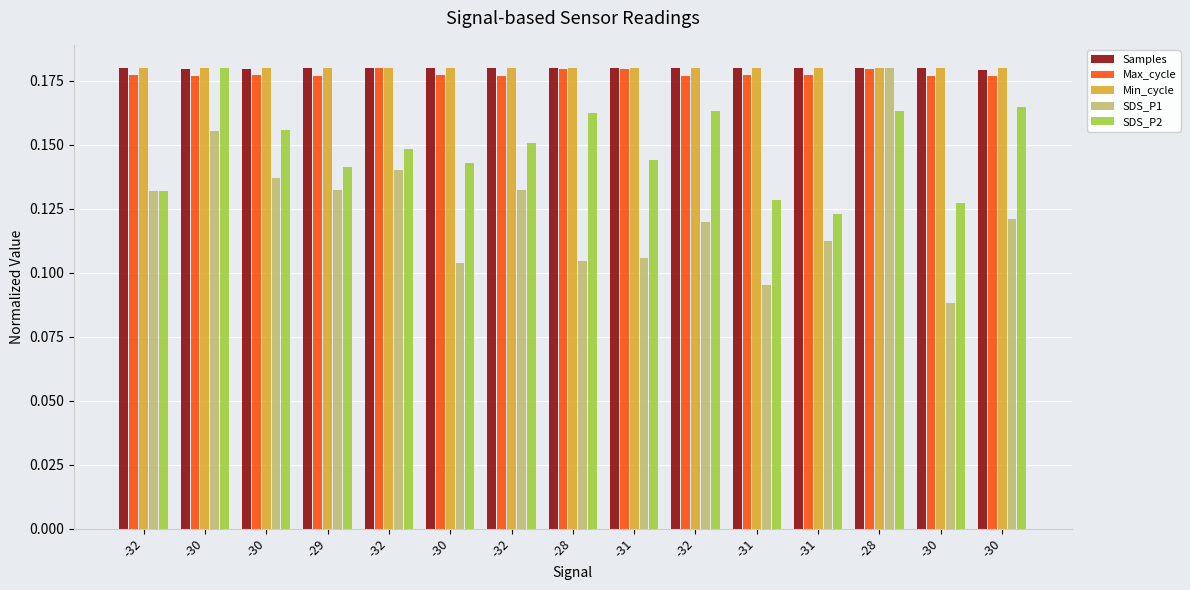

Which category has the highest value in the Min_cycle series?

-32